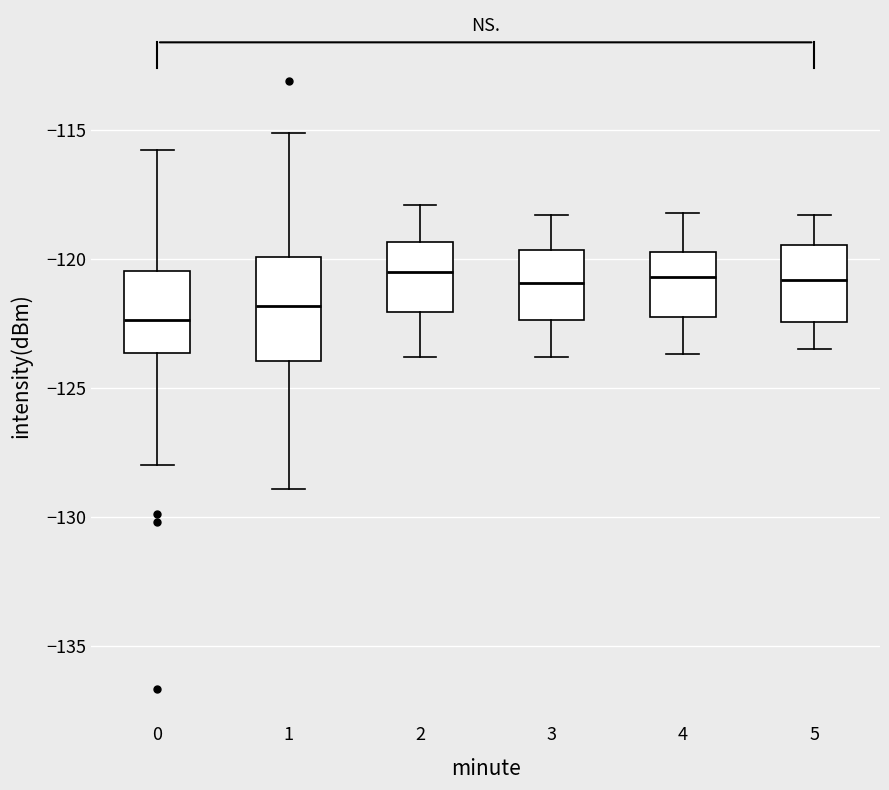

Comparing the boxes themselves (not the whiskers), which one is the tallest?

1